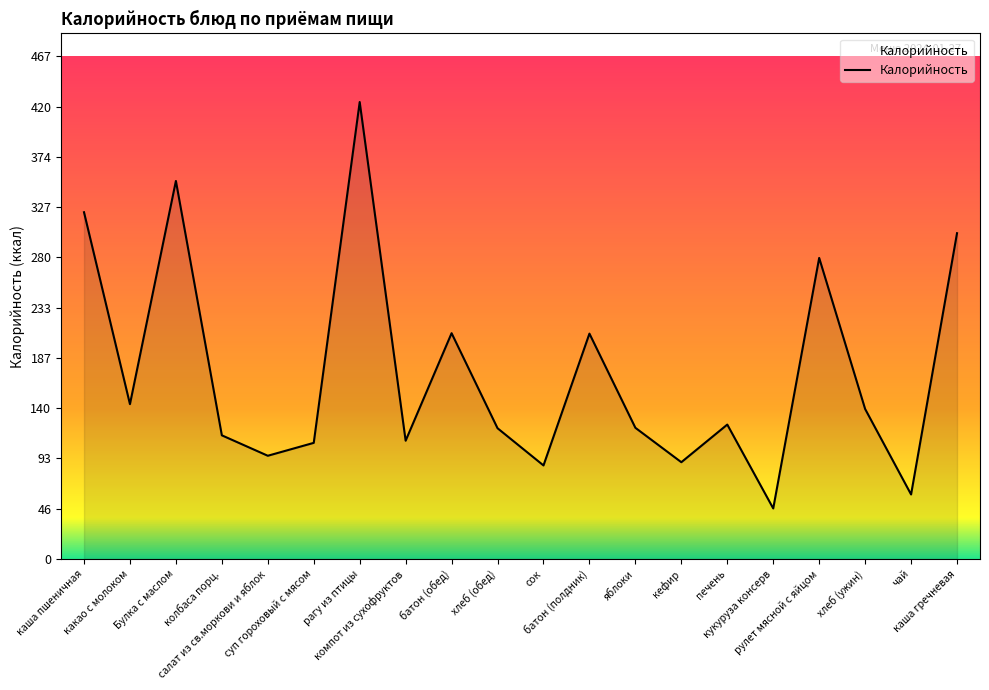

At which category does the data reach its first local valley?

какао с молоком